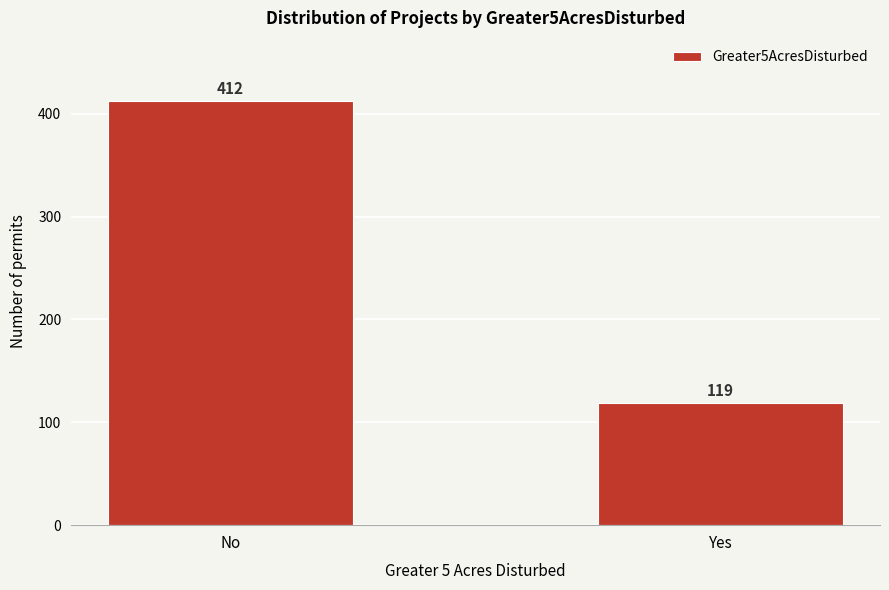

Reading right to left, what are all the values shown in this chart?

119	412